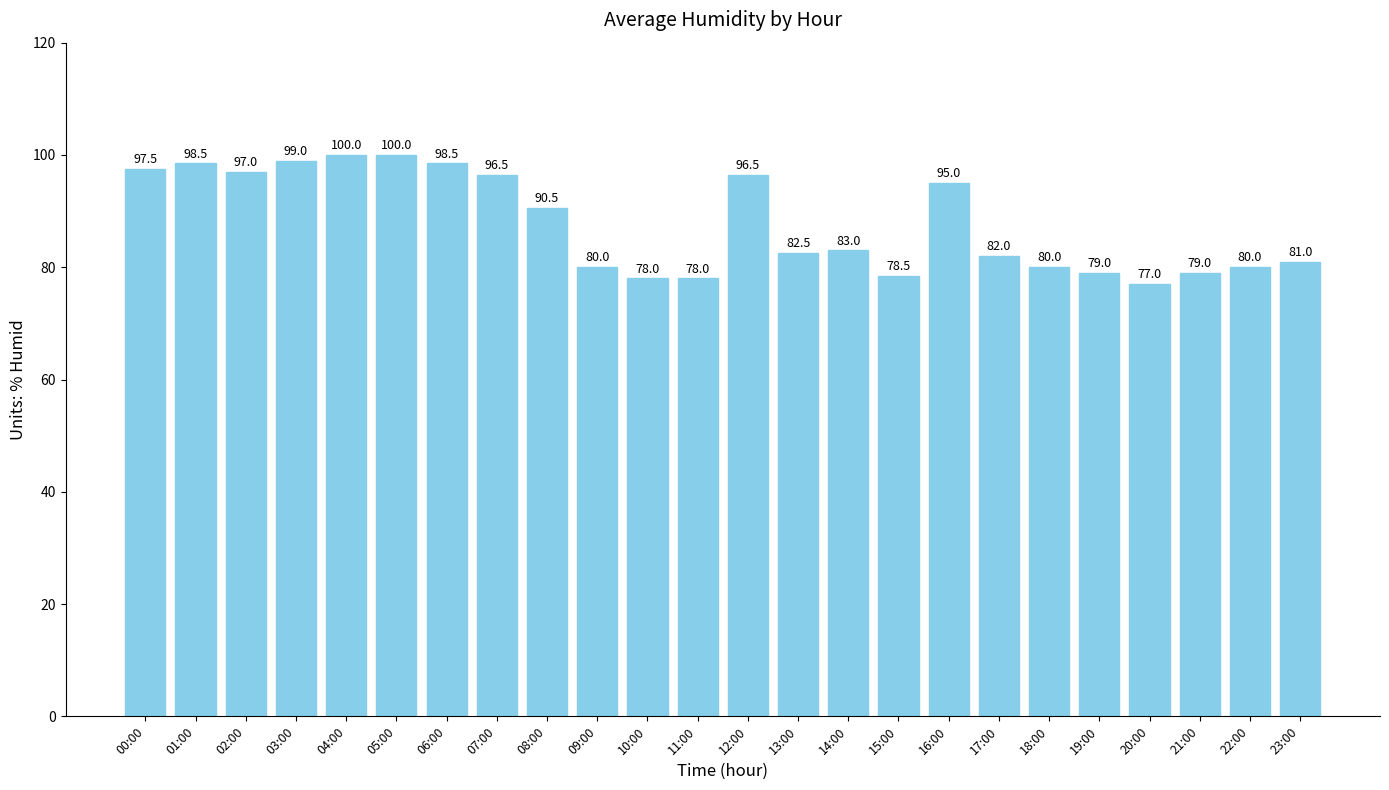

Reading left to right, what are all the values shown in this chart?

97.5	98.5	97.0	99.0	100.0	100.0	98.5	96.5	90.5	80.0	78.0	78.0	96.5	82.5	83.0	78.5	95.0	82.0	80.0	79.0	77.0	79.0	80.0	81.0